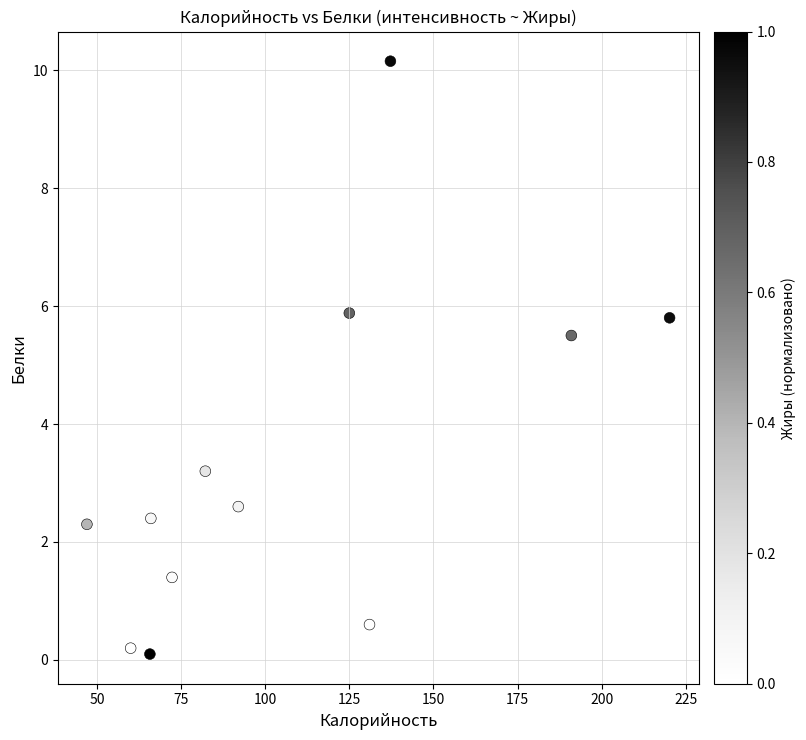

What is the average X value?

107.5